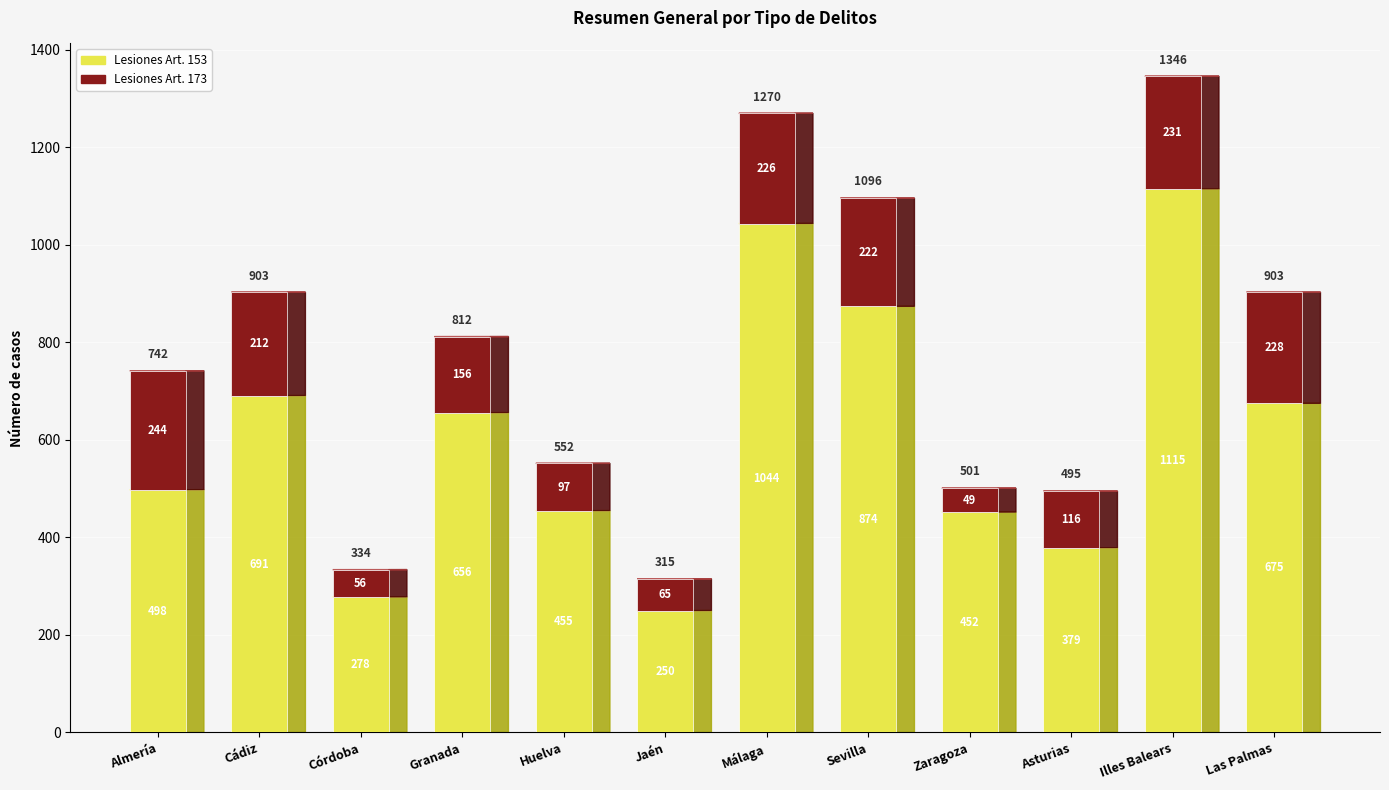

What is the total value across all series at Las Palmas?

903